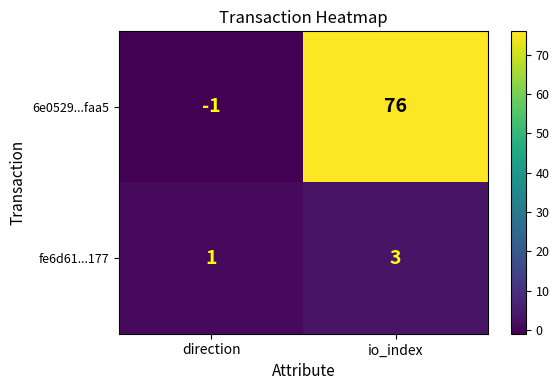

What is the maximum value for fe6d61...177?

3